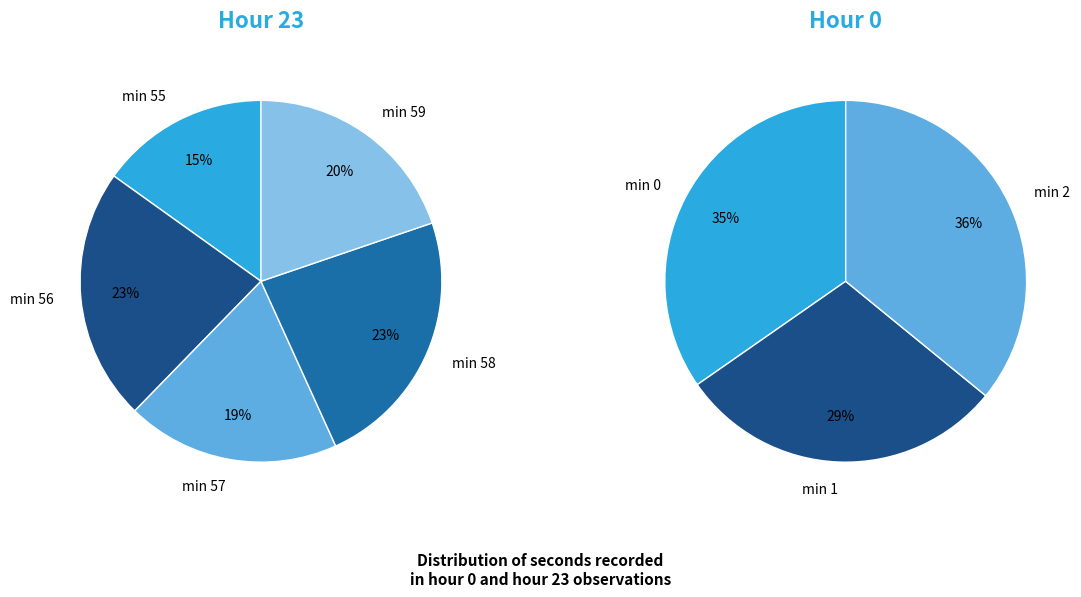

At 55, list the series in order from largest to smallest.

Hour 23, Hour 0